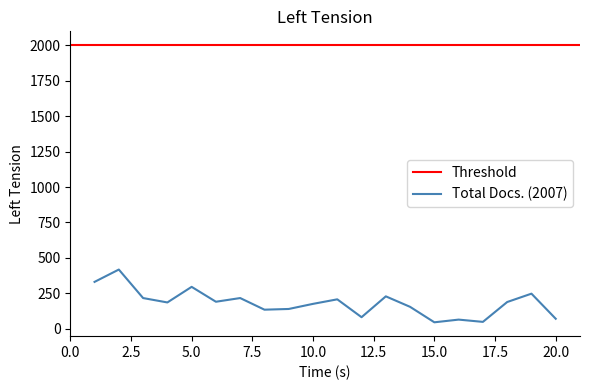

Is it true that the value at 12 is 136?

False